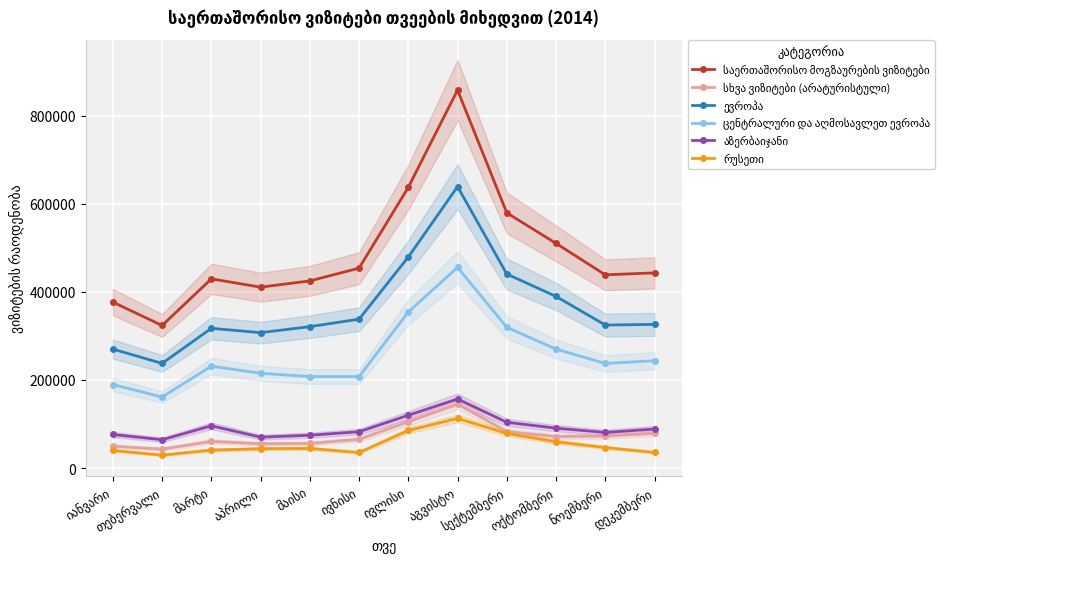

Reading left to right, transcribe all the data shown in this chart.

საერთაშორისო მოგზაურების ვიზიტები: 376869	323813	429720	410865	425045	454058	637614	858622	579616	510349	438883	443255
სხვა ვიზიტები (არატურისტული): 49543	42952	60484	55021	55704	65152	104897	145187	82774	71429	72428	78807
ევროპა: 270142	237622	317340	307490	321133	338111	479317	639196	440683	389808	324793	326241
ცენტრალური და აღმოსავლეთ ევროპა: 189662	161180	231289	215253	207683	207641	354311	455729	319635	270054	237498	243668
აზერბაიჯანი: 76140	64242	95885	70112	74481	82403	119827	156761	103859	90492	80723	88483
რუსეთი: 39796	29268	40740	43744	44396	35253	85320	112766	78549	59566	46507	35377